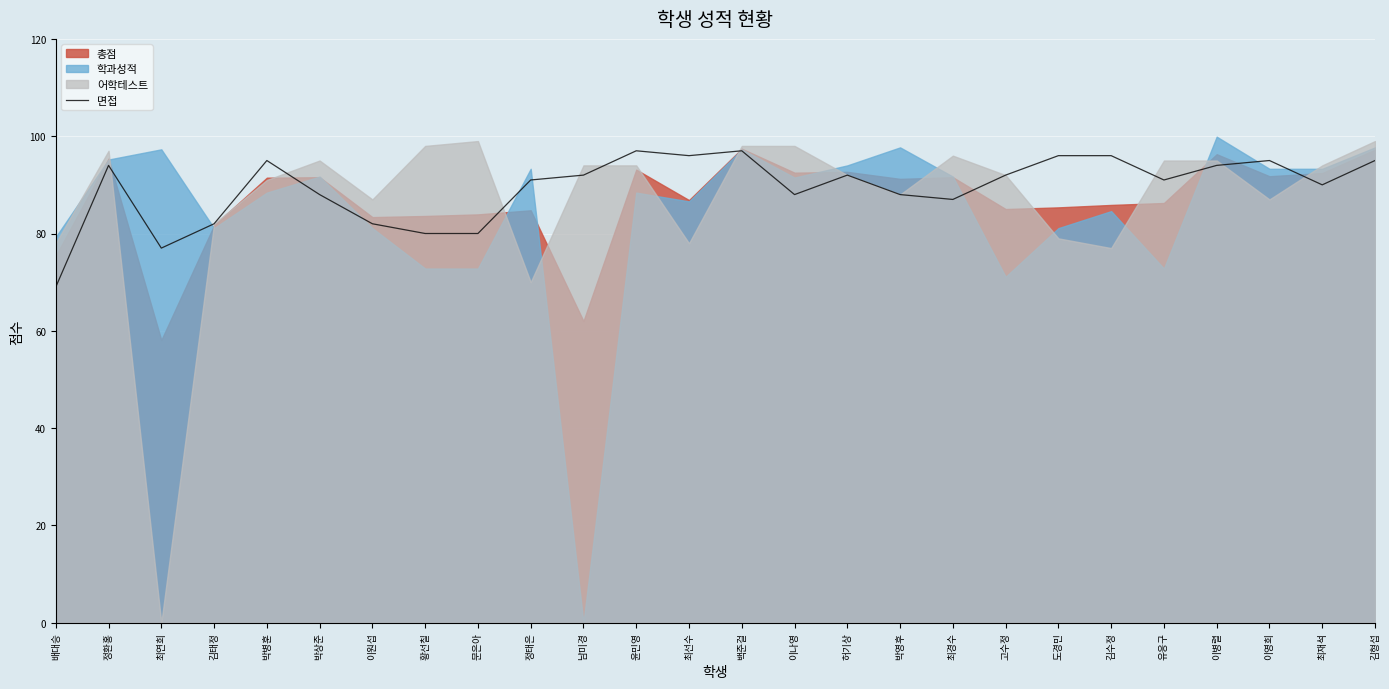

Reading left to right, transcribe all the data shown in this chart.

배대승=69	정환홍=94	최연희=77	김태정=82	박병훈=95	박상준=88	이원섭=82	황선칠=80	문은아=80	정태은=91	남미경=92	윤민영=97	최선수=96	백준걸=97	이나영=88	허기상=92	박영후=88	최경수=87	고수정=92	도경민=96	김수정=96	유응구=91	이병렬=94	이영희=95	최재석=90	김형섭=95